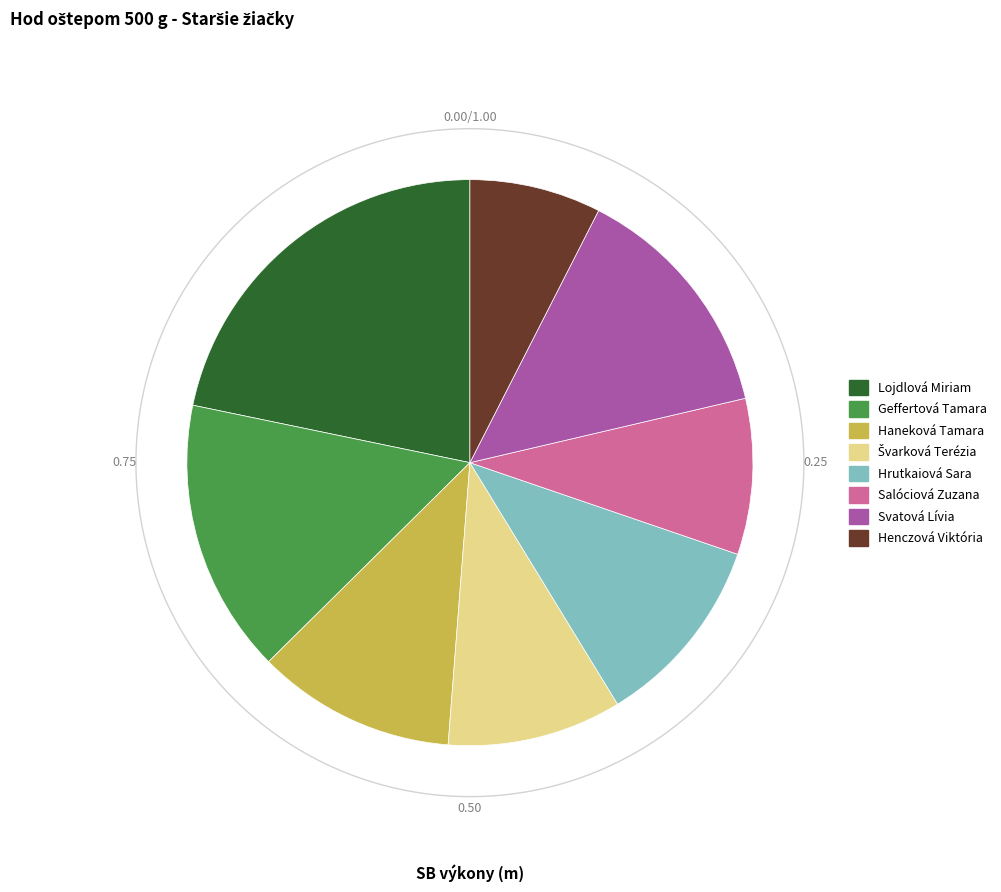

Count the number of slices in the pie.

8